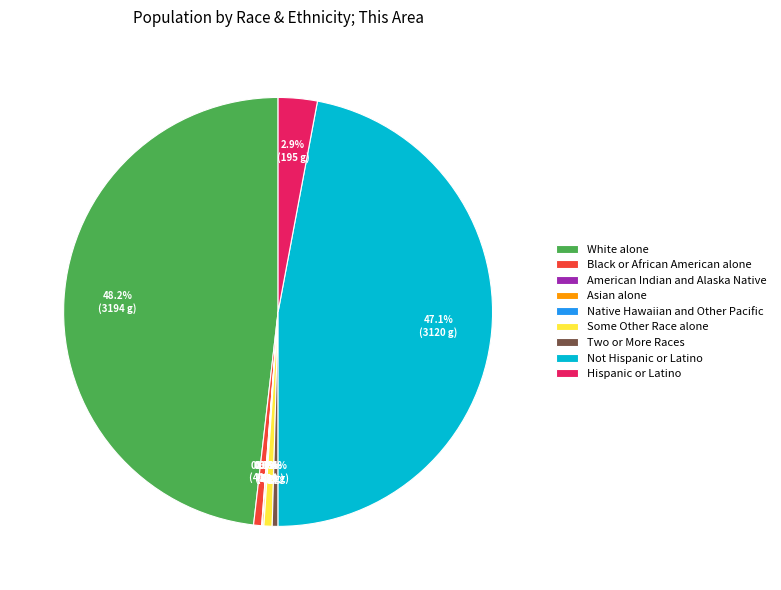

How many slices are in this pie chart?

9